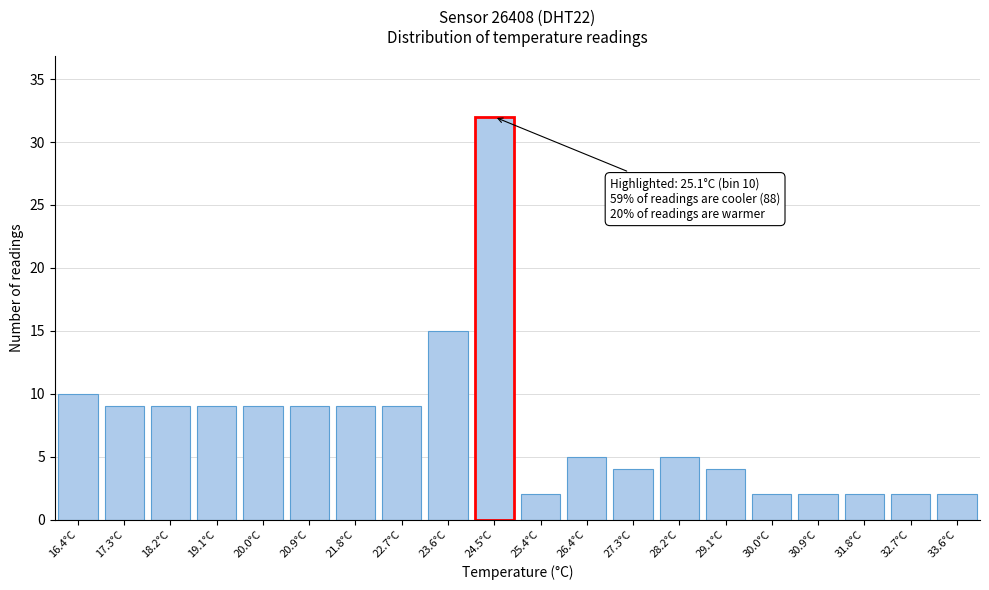

Reading left to right, list all the values displayed in this chart.

16.4°C=10	17.3°C=9	18.2°C=9	19.1°C=9	20.0°C=9	20.9°C=9	21.8°C=9	22.7°C=9	23.6°C=15	24.5°C=32	25.4°C=2	26.4°C=5	27.3°C=4	28.2°C=5	29.1°C=4	30.0°C=2	30.9°C=2	31.8°C=2	32.7°C=2	33.6°C=2